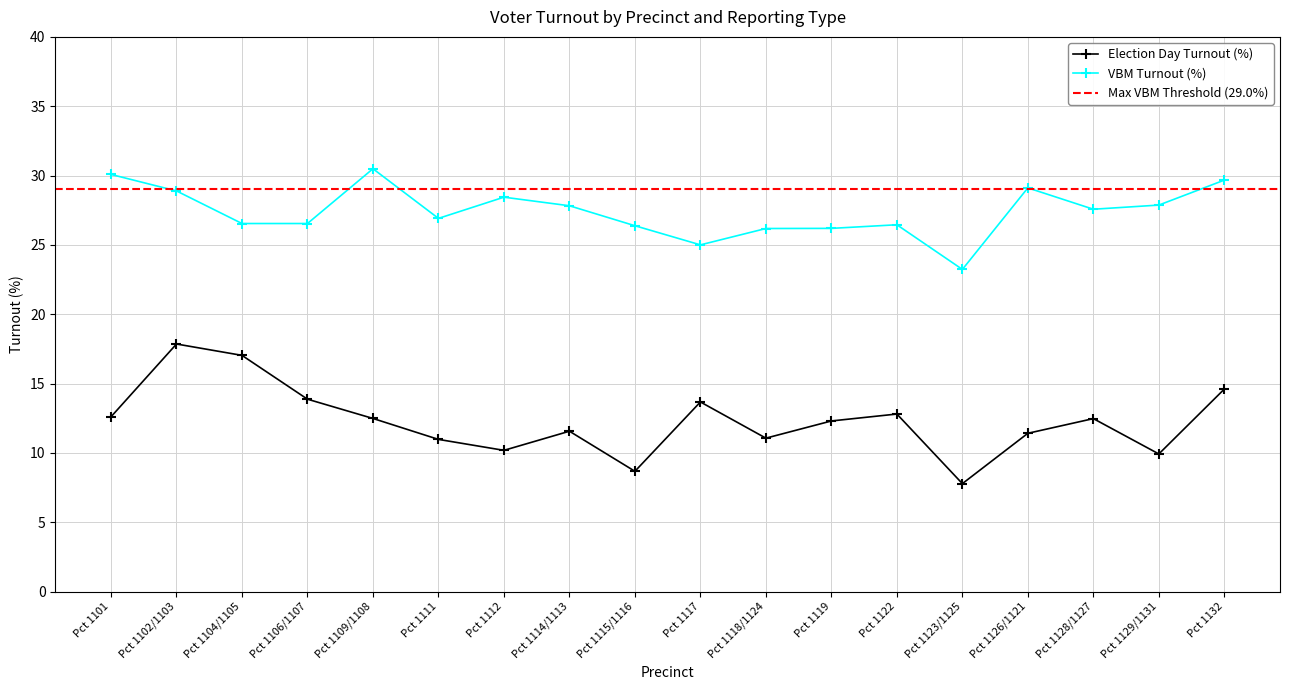

At which label does VBM Turnout (%) first exceed 27?

Pct 1101